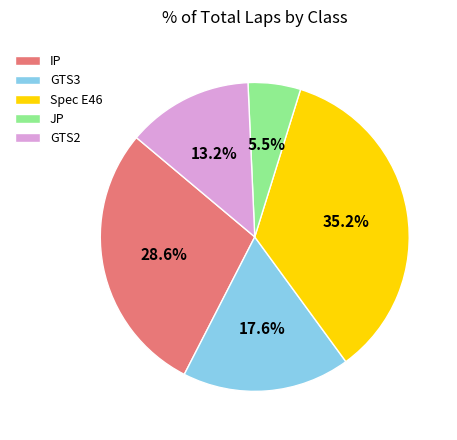

Count the number of slices in the pie.

5